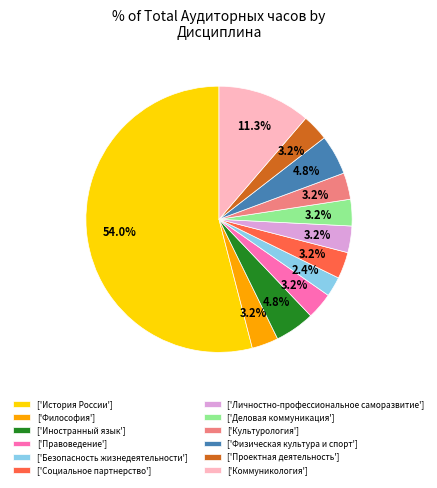

Is there any slice that represents more than half of the pie?

Yes